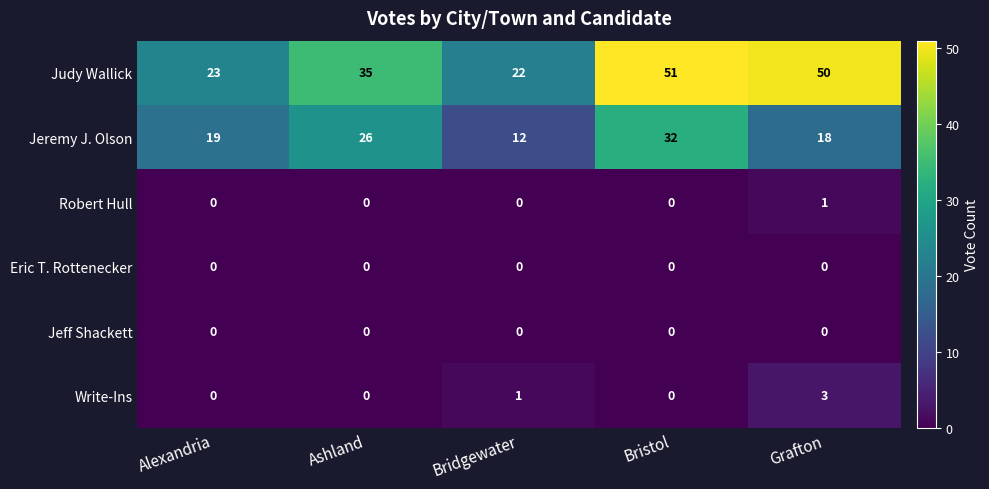

What is the maximum value shown in the chart?

51